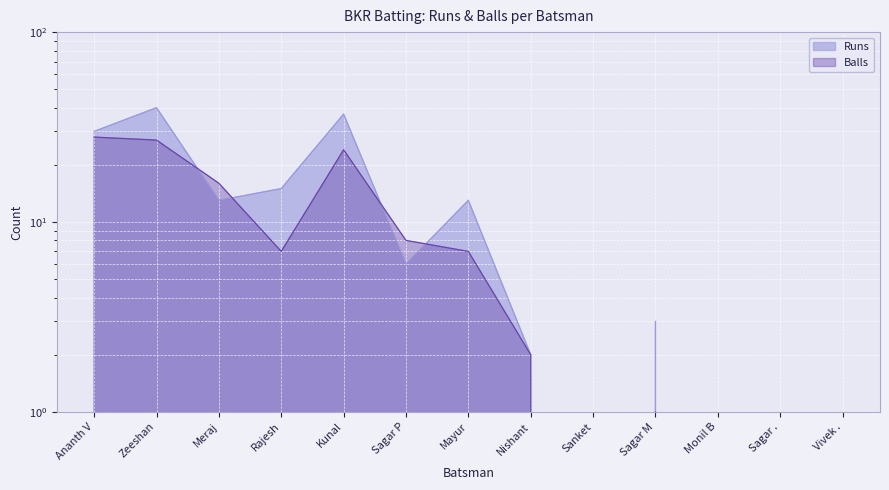

What is the label of the 4th point from the right?

Sagar M